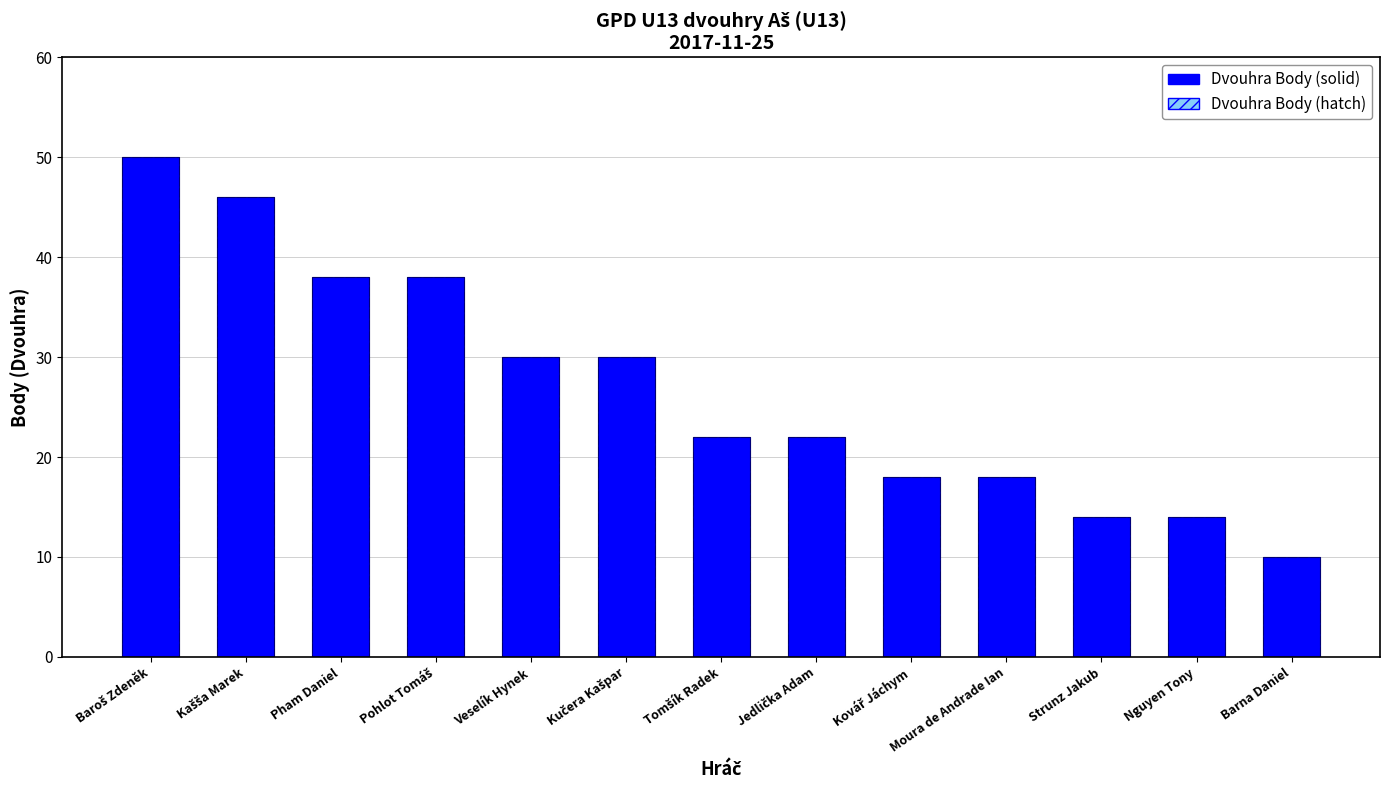

Between Nguyen Tony and Pham Daniel, which is larger?

Pham Daniel